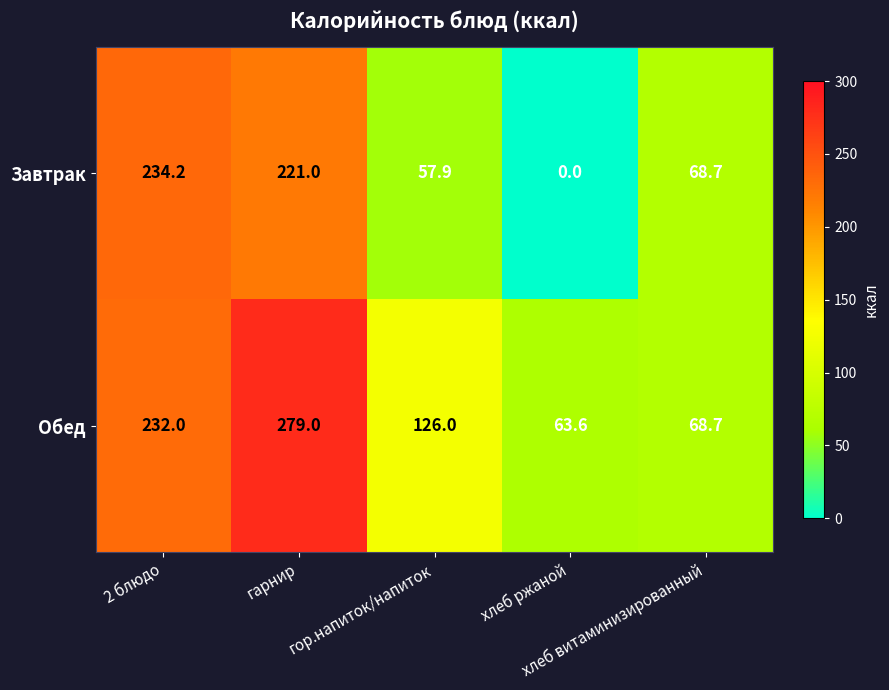

Which series has the widest spread of values?

Завтрак